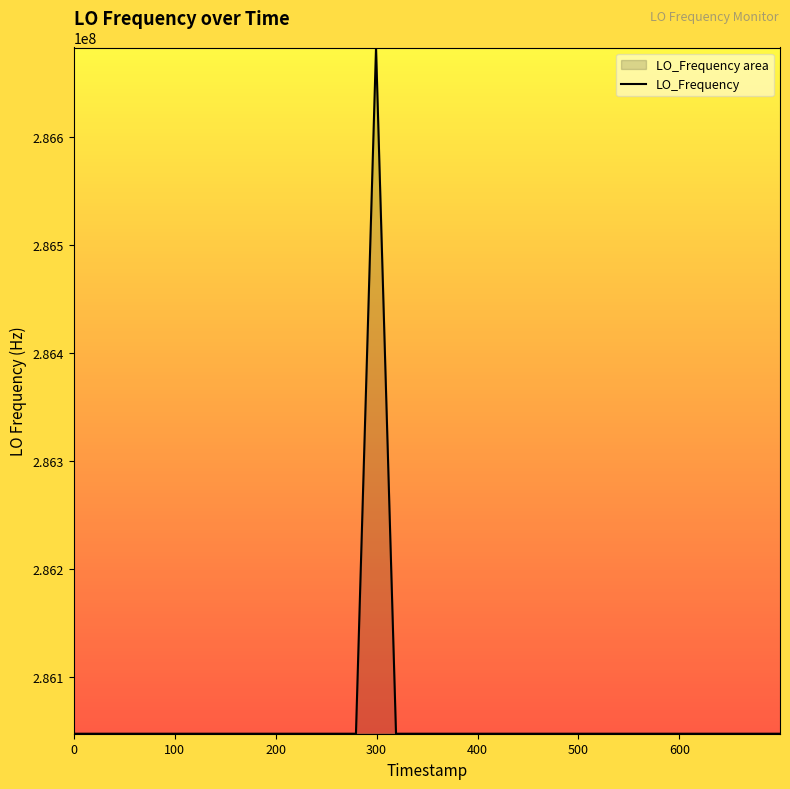

How many lines are shown in the chart?

1